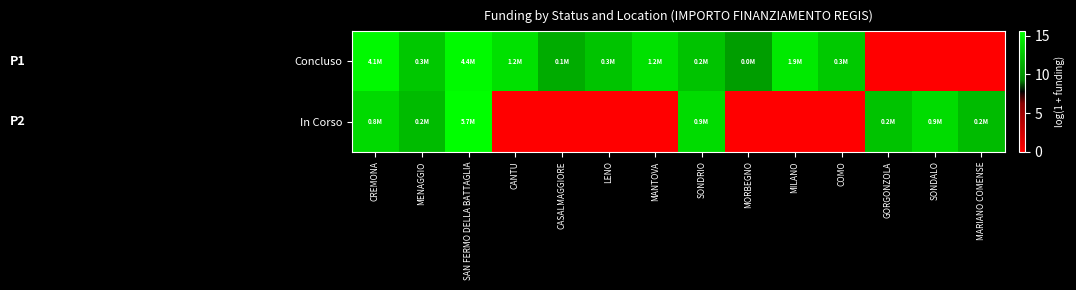

Which has a higher value, MANTOVA or CANTU?

CANTU